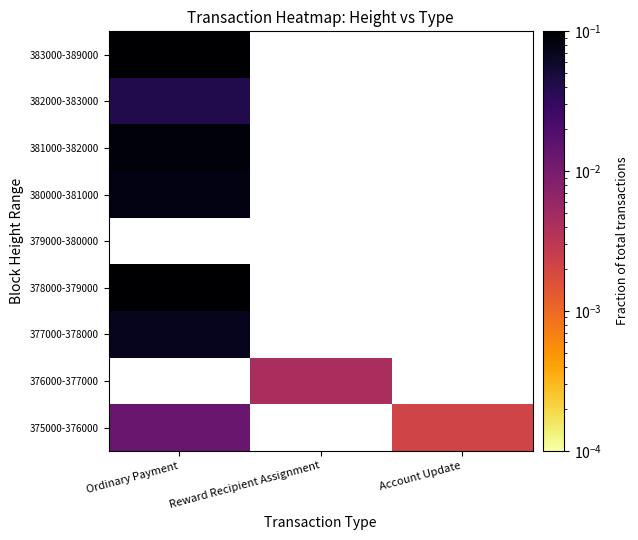

What is the spread (max minus min) of values at Ordinary Payment?

0.5